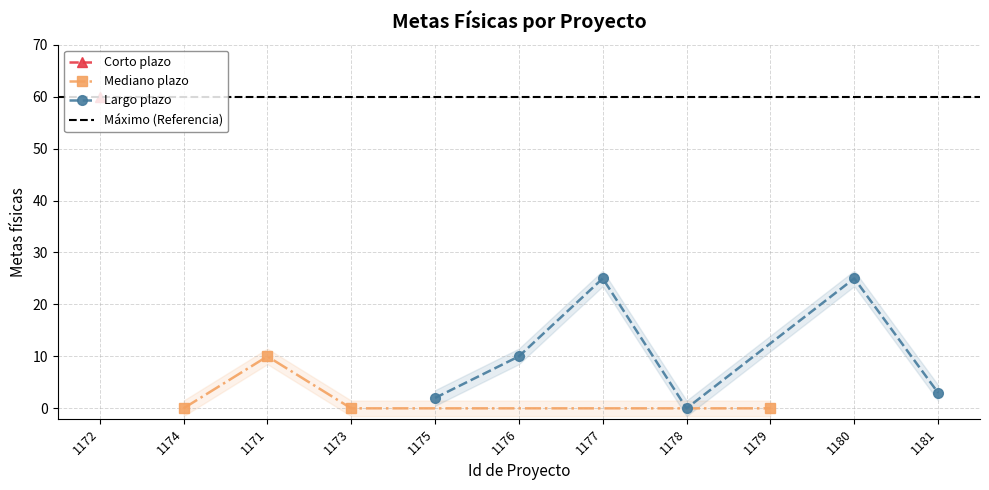

What is the value of the 10th point from the left?

25